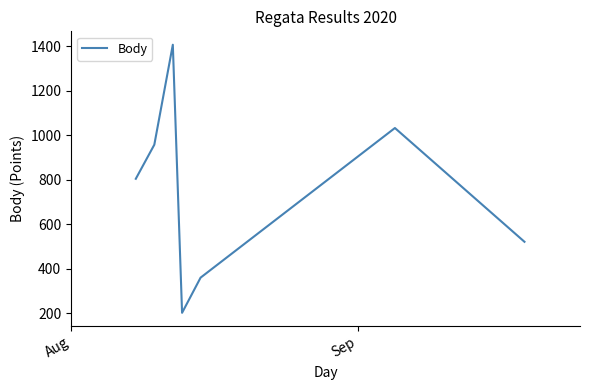

True or false: the data has more than 0 interior local peaks.

True